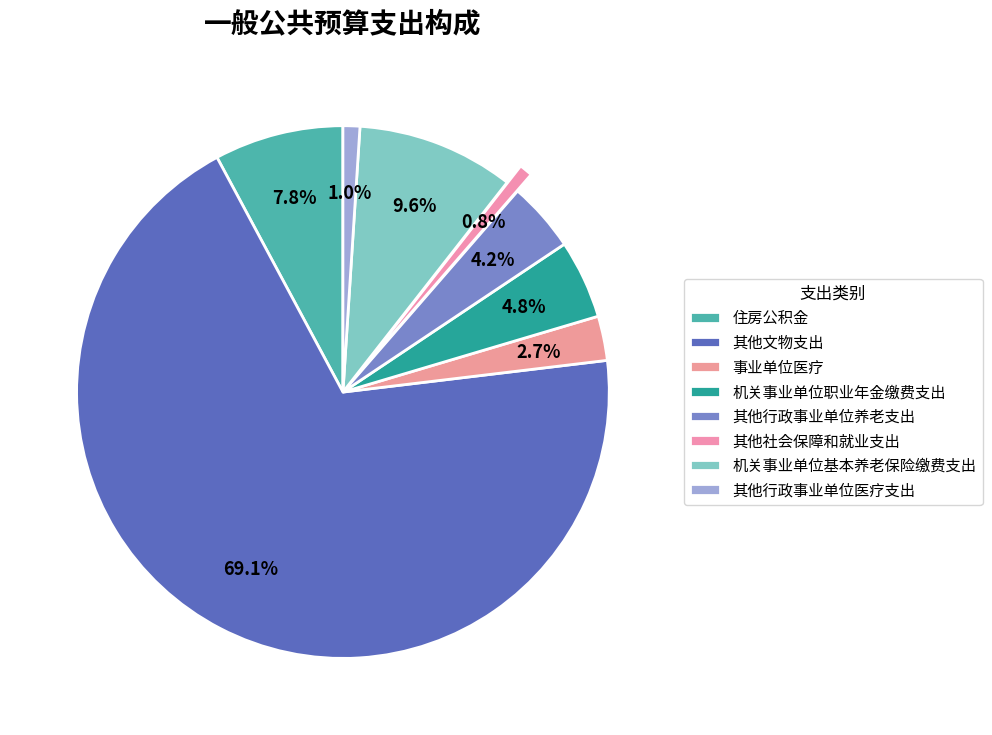

How many slices are in this pie chart?

8